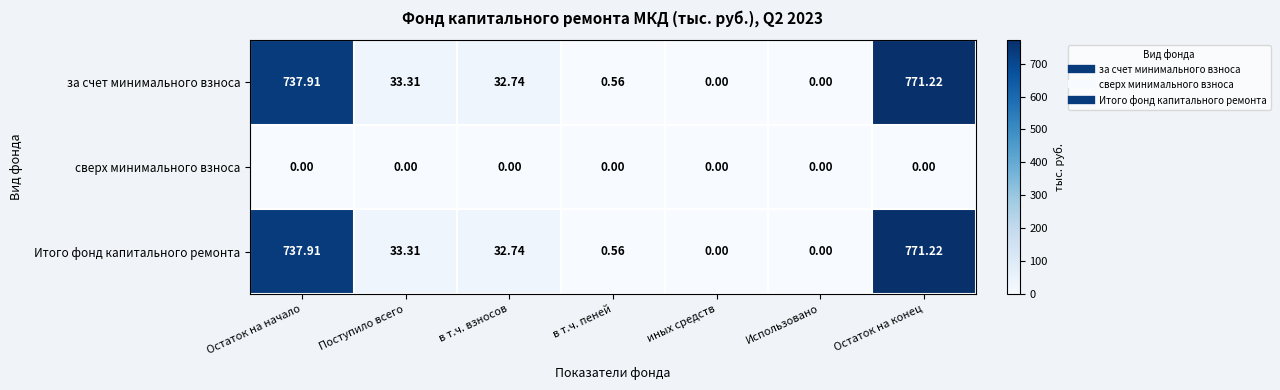

At which label does Итого фонд капитального ремонта reach its peak?

Остаток на конец